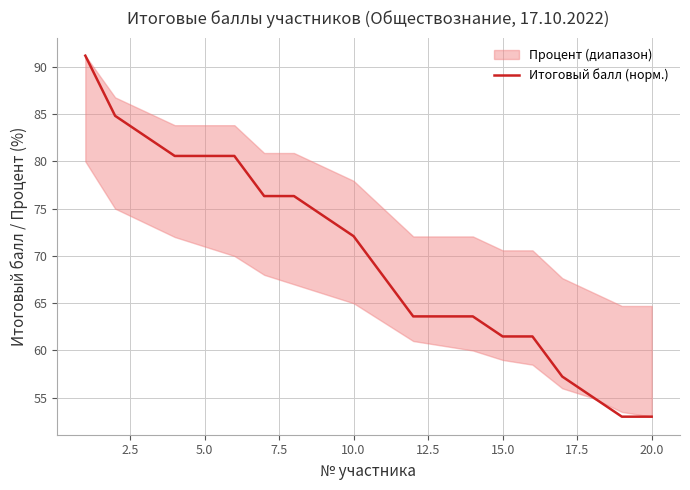

What is the highest value of the Итоговый балл (норм.) series?

91.2